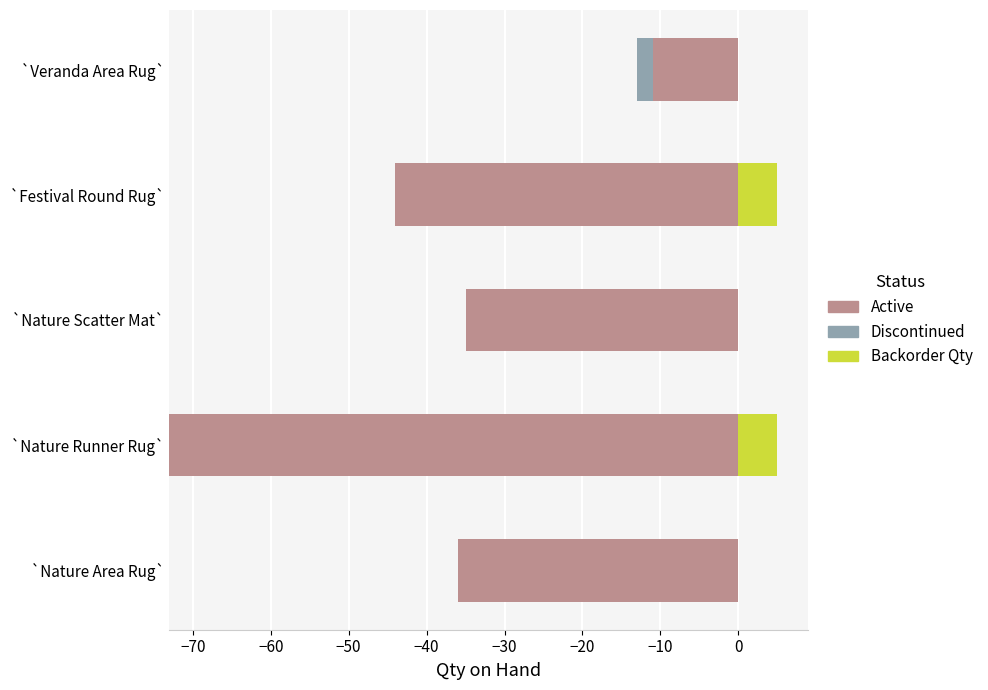

How many bars are there in each group?

3